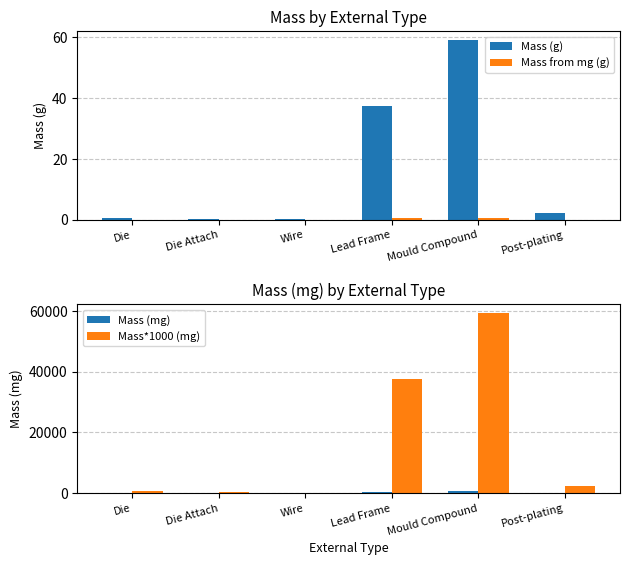

What is the label of the 4th bar from the left?

Lead Frame